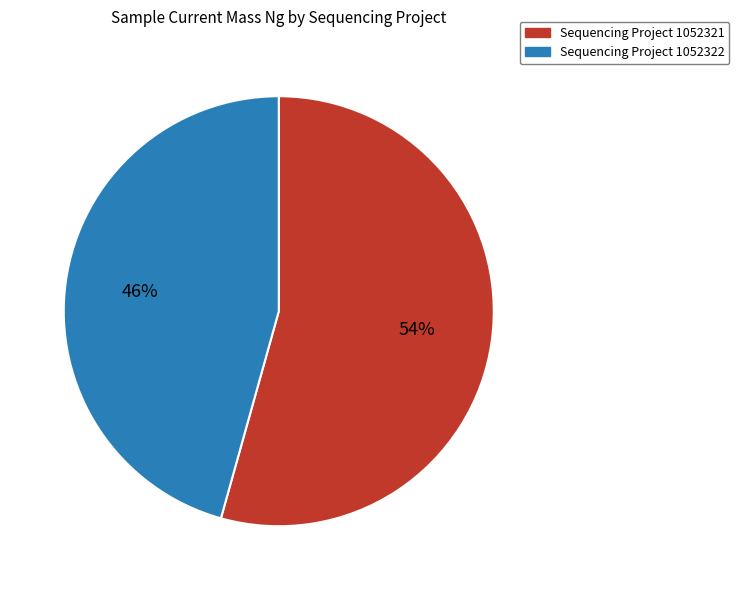

Is there a majority slice in this chart?

Yes